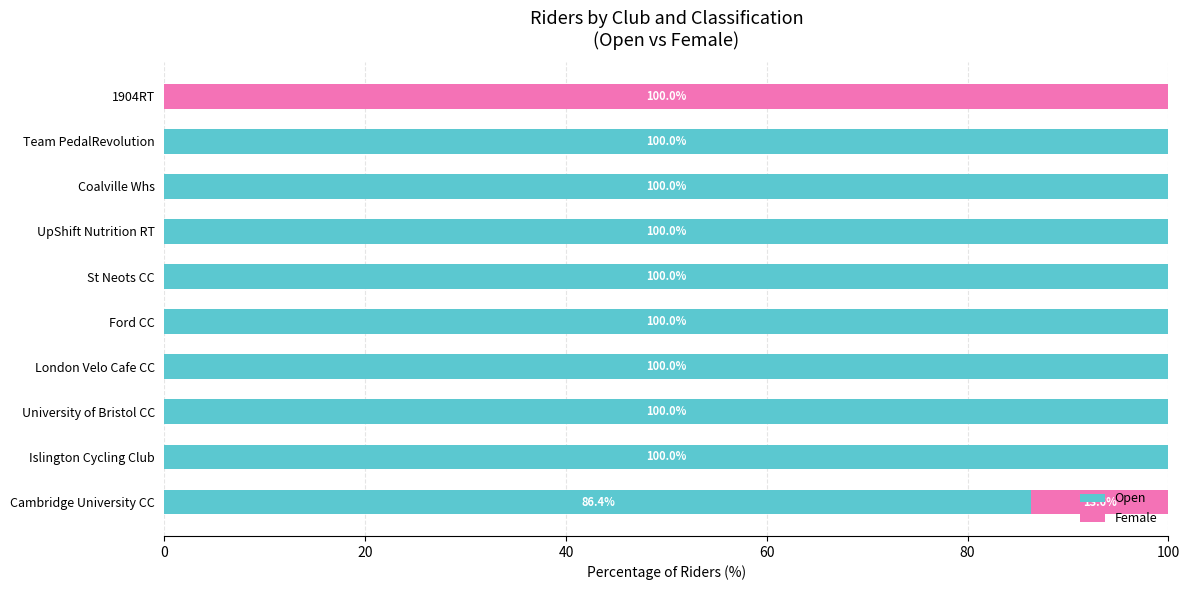

What is the sum of all Open values?

886.4